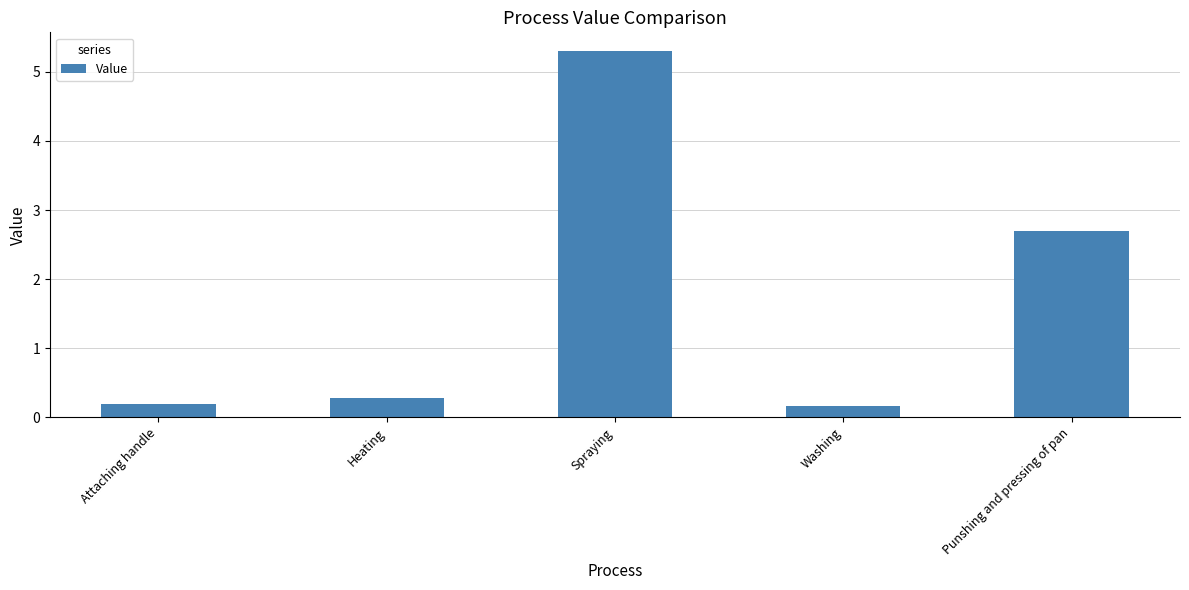

What is the minimum value shown in the chart?

0.2